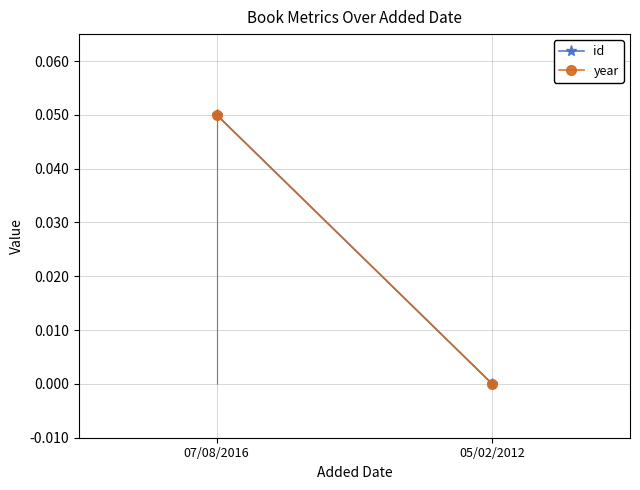

What is the label of the 2nd point from the left?

05/02/2012